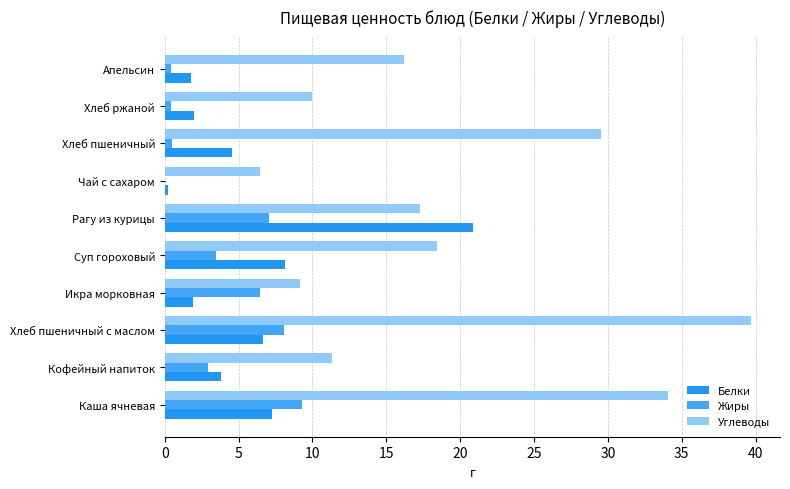

How many series are shown in this chart?

3